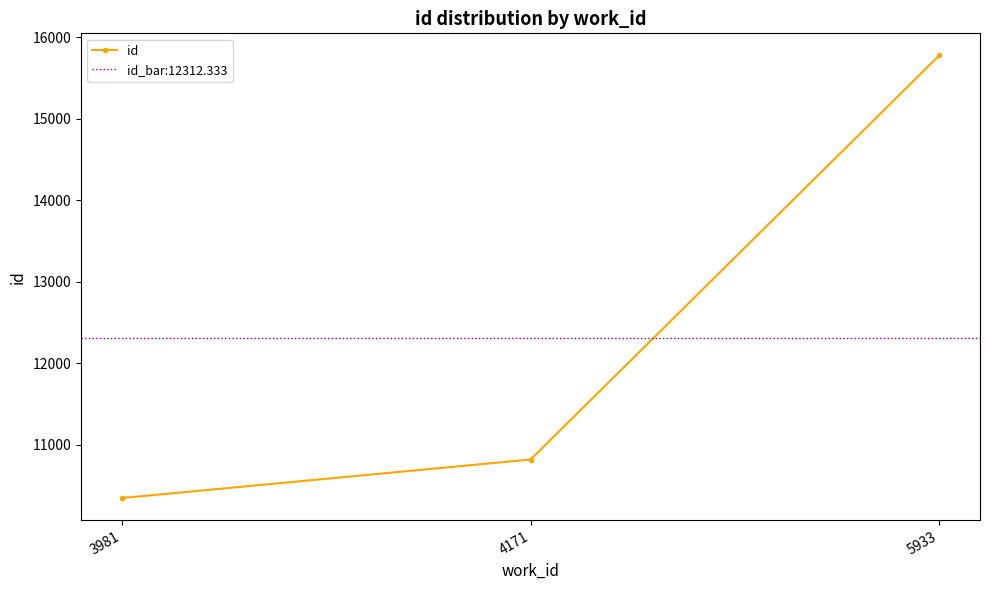

At which label is the value closest to 13060?

4171